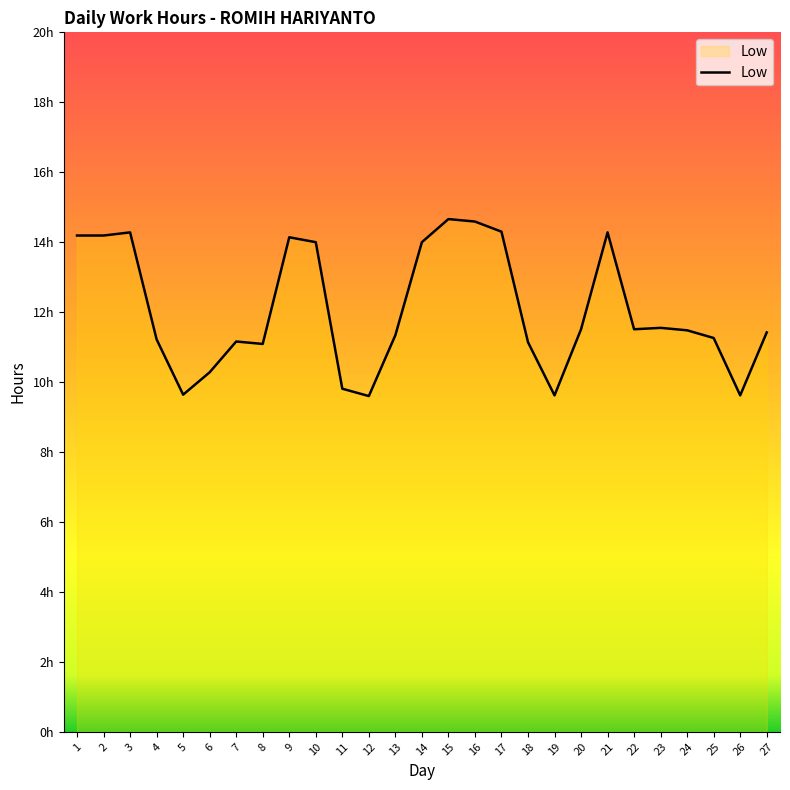

Does the chart have visible grid lines?

No